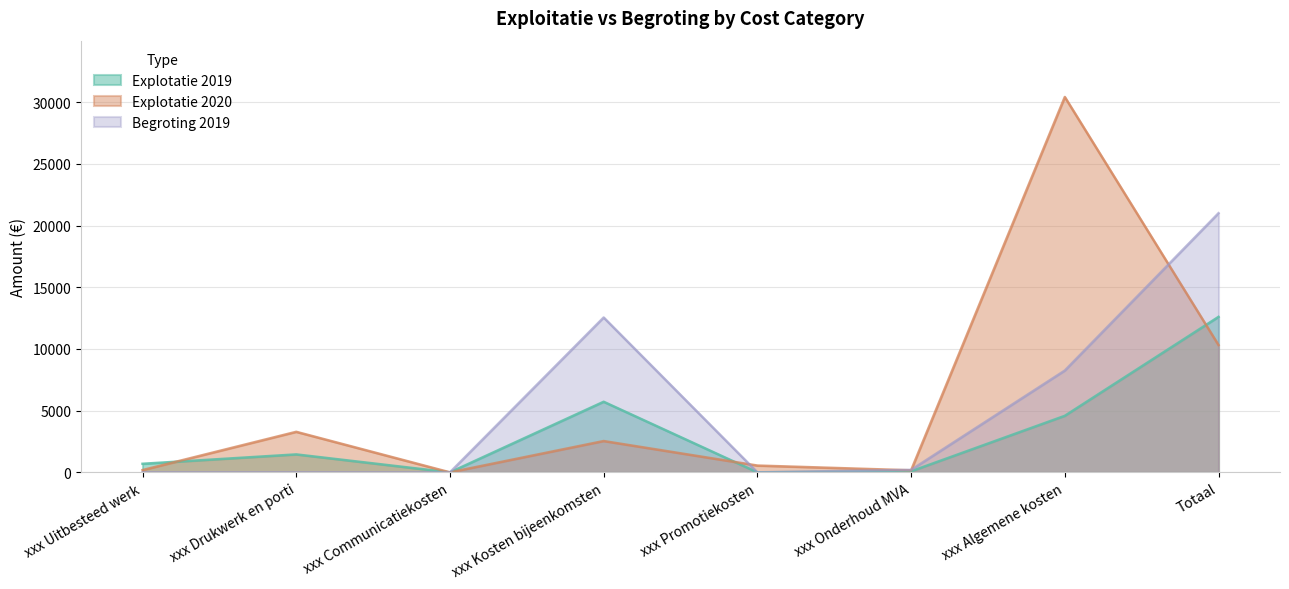

What are all the series names shown in the legend?

Explotatie 2019, Explotatie 2020, Begroting 2019